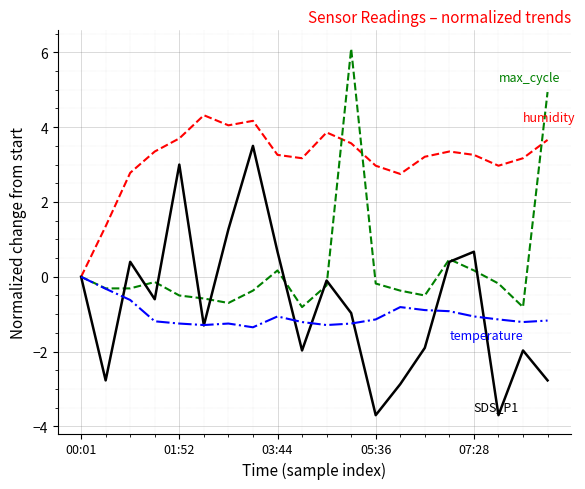

What is the maximum value shown in the chart?

6.1